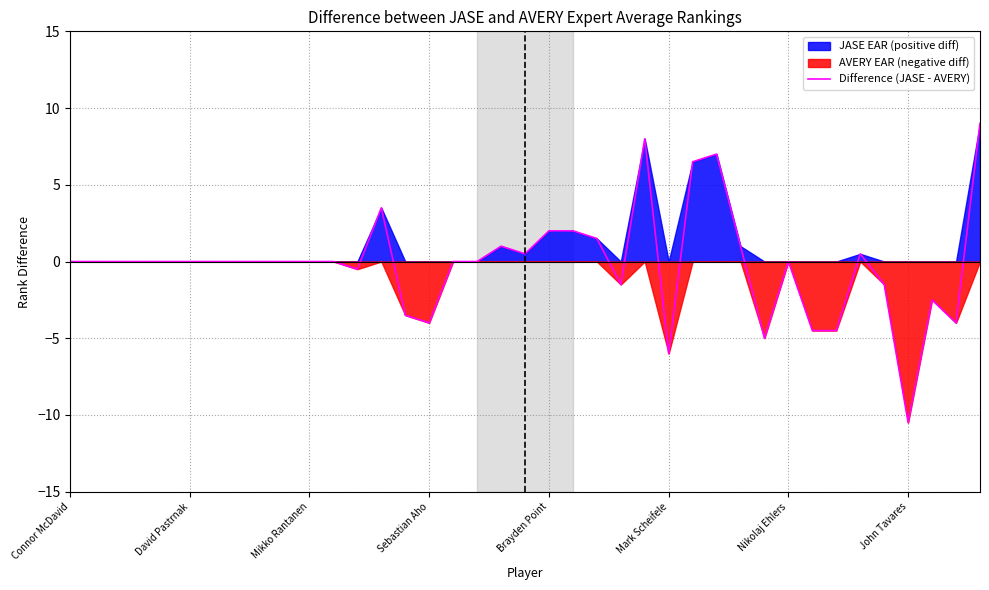

At which category does the data reach its first local peak?

13